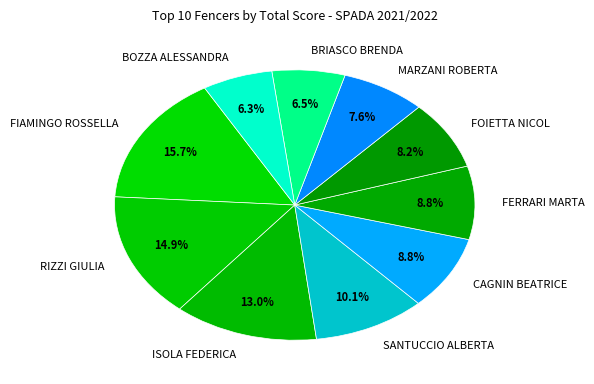

True or false: ISOLA FEDERICA accounts for 4% of the total.

False